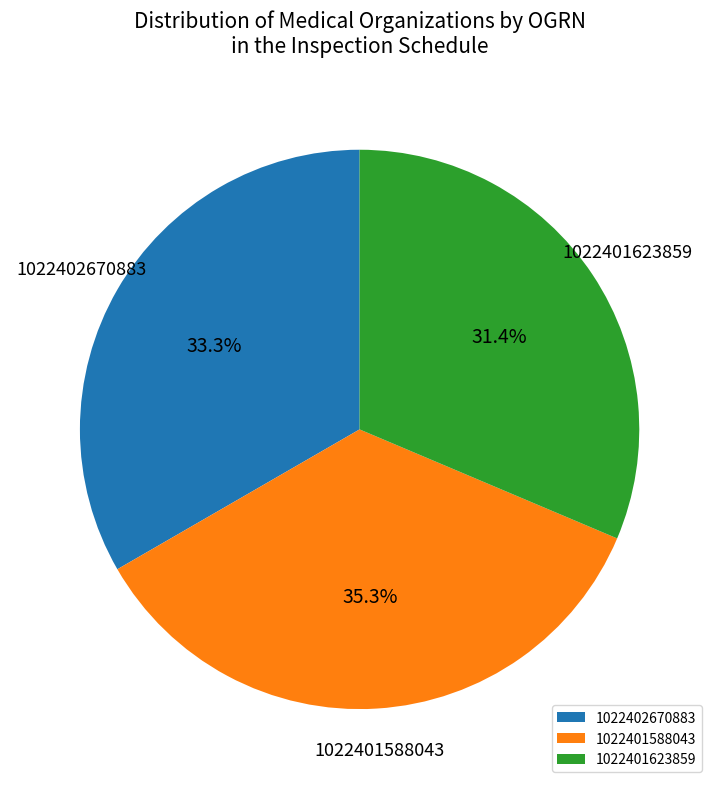

How many slices are in this pie chart?

3